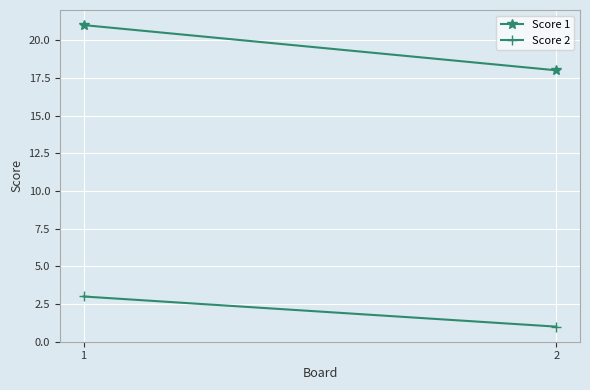

What is the average value of the Score 1 series?

20